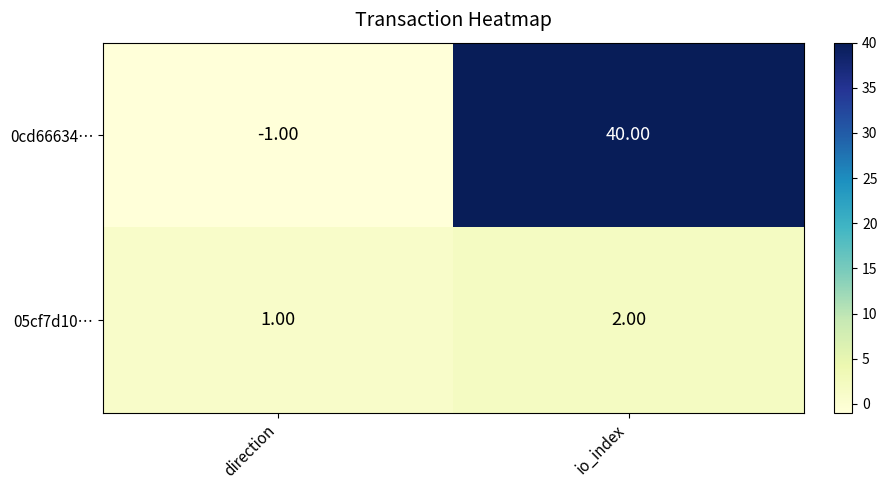

What is the sum of all 0cd66634… values?

39